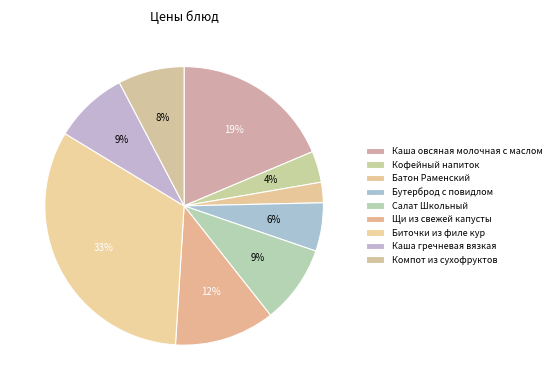

How many segments does this pie chart have?

9